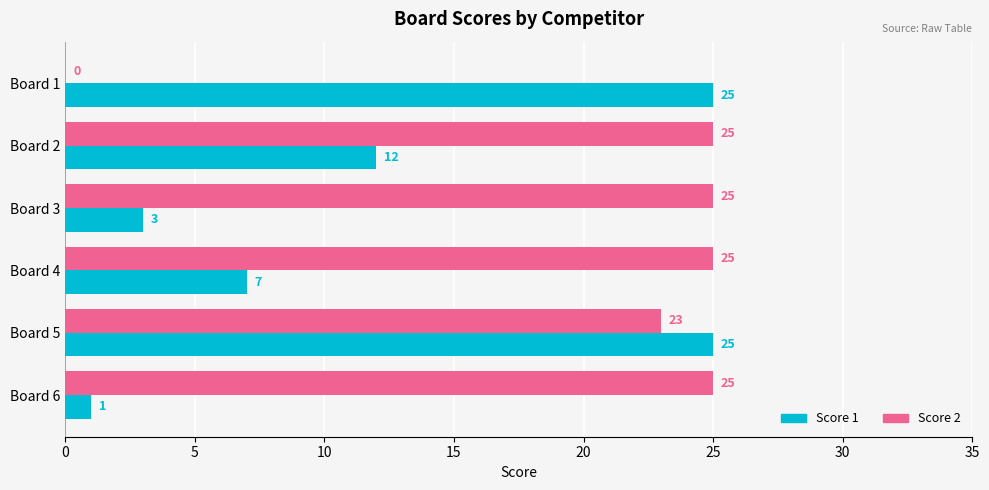

Is it true that Score 1 equals 25 at Board 1?

True